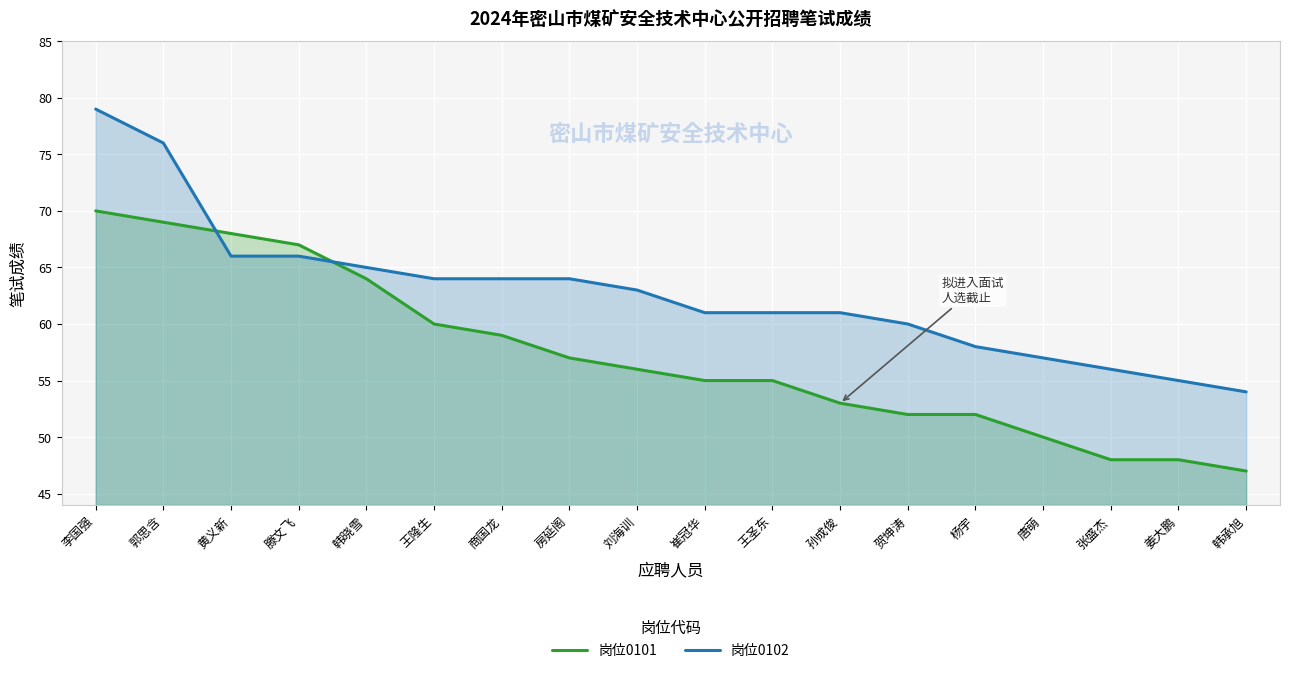

What is the sum of all 岗位0101 values?

1030